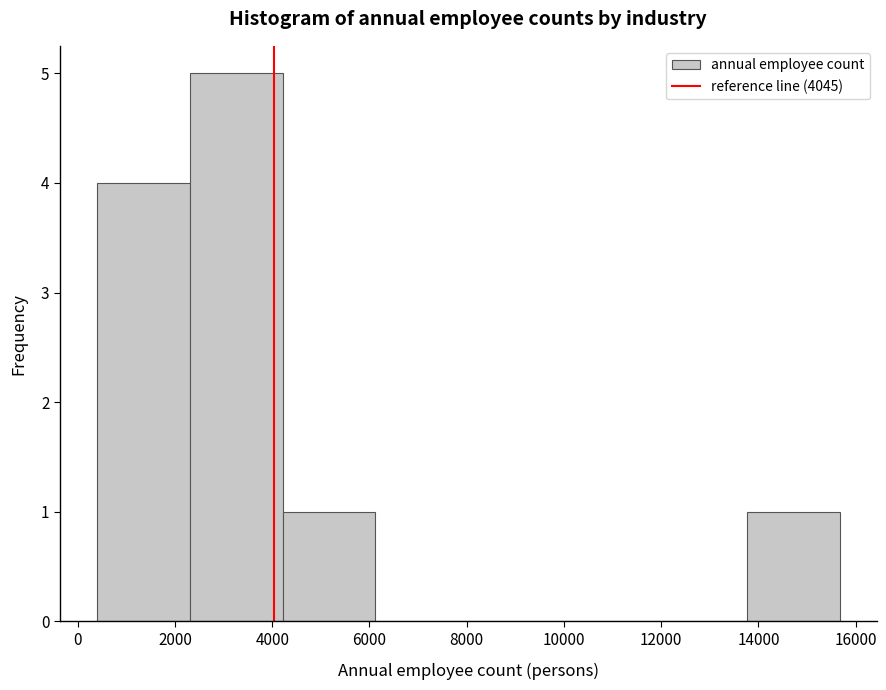

Over which range of the x-axis is the bar tallest?

2400 to 4200